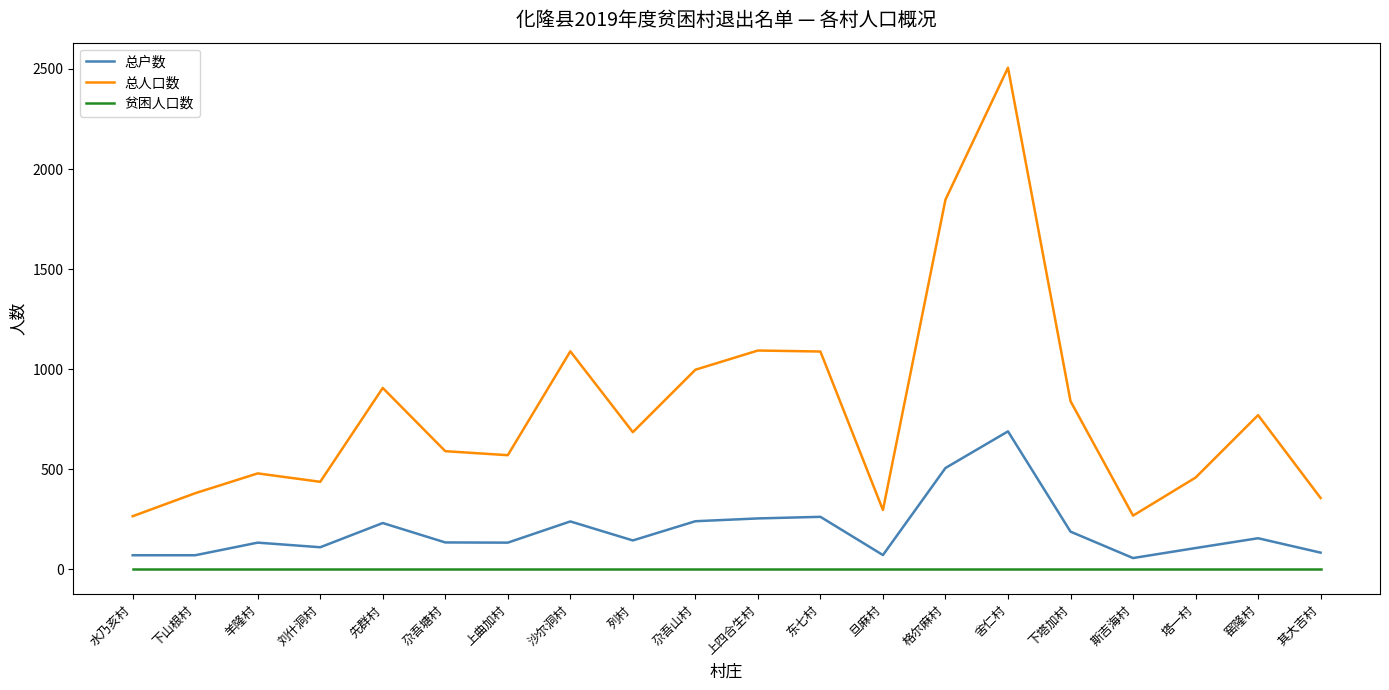

True or false: 总户数 and 总人口数 cross at least once.

False